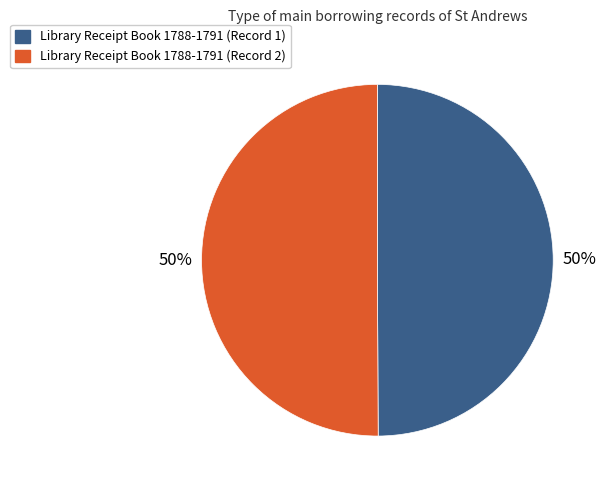

To the nearest percent, what portion does Library Receipt Book 1788-1791 (Record 1) represent?

50%